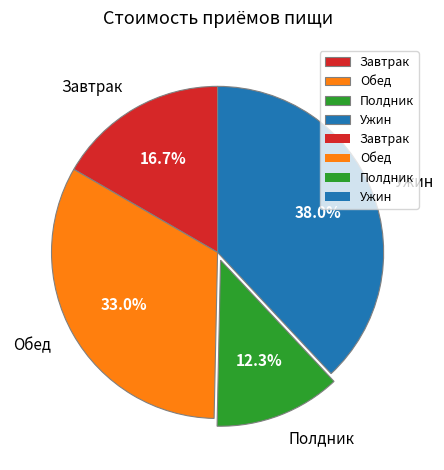

How many slices are in this pie chart?

4